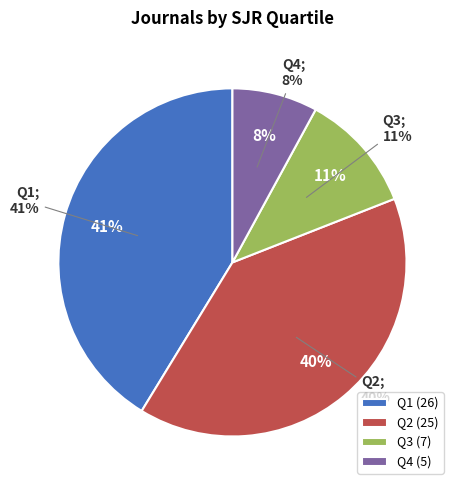

How much of the chart is everything except Q3?

89.2%